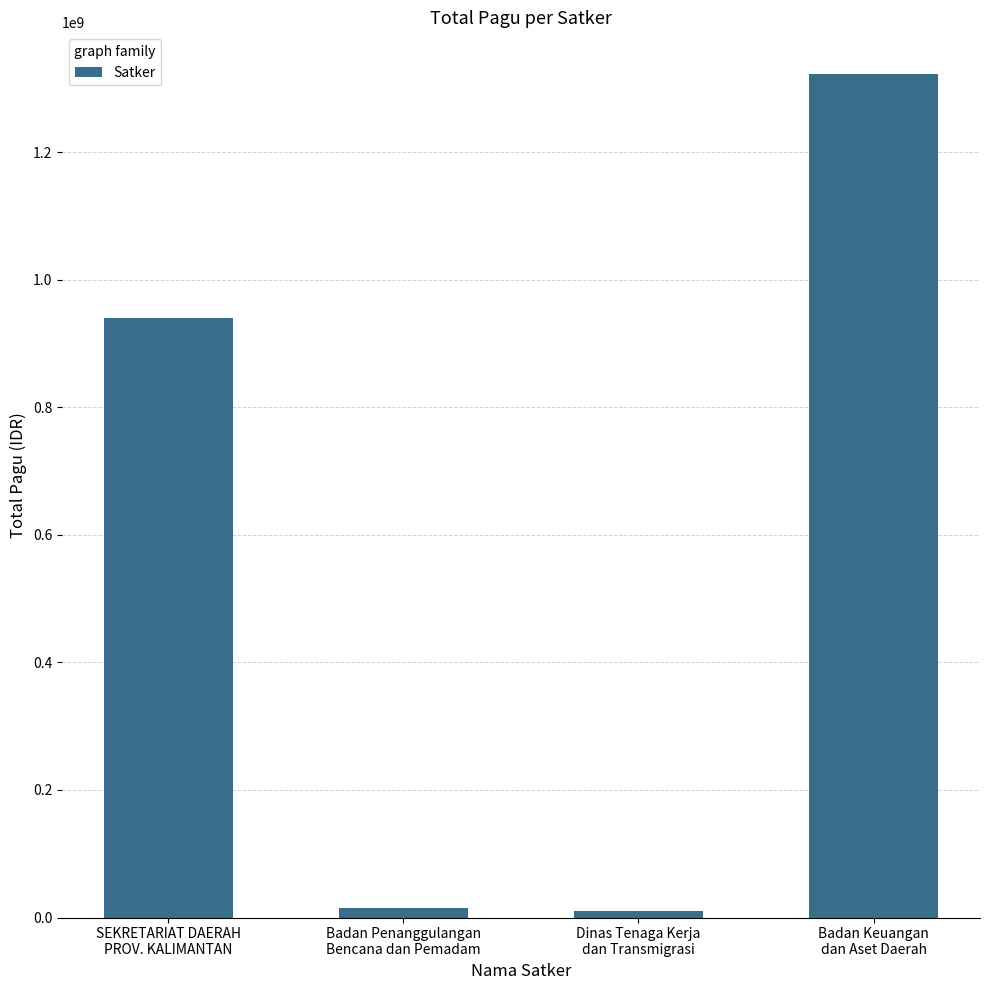

What is the difference between the values at Dinas Tenaga Kerja
dan Transmigrasi and SEKRETARIAT DAERAH
PROV. KALIMANTAN?

930602174